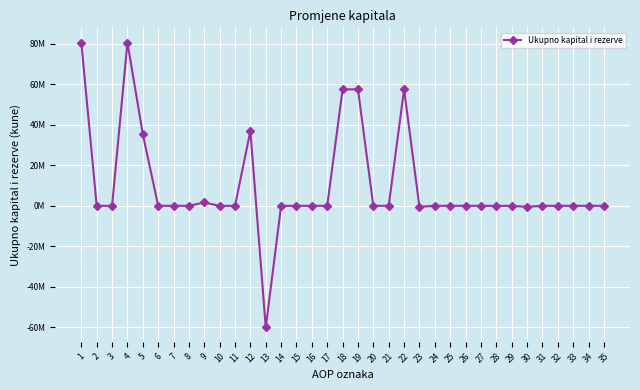

How many lines are shown in the chart?

1